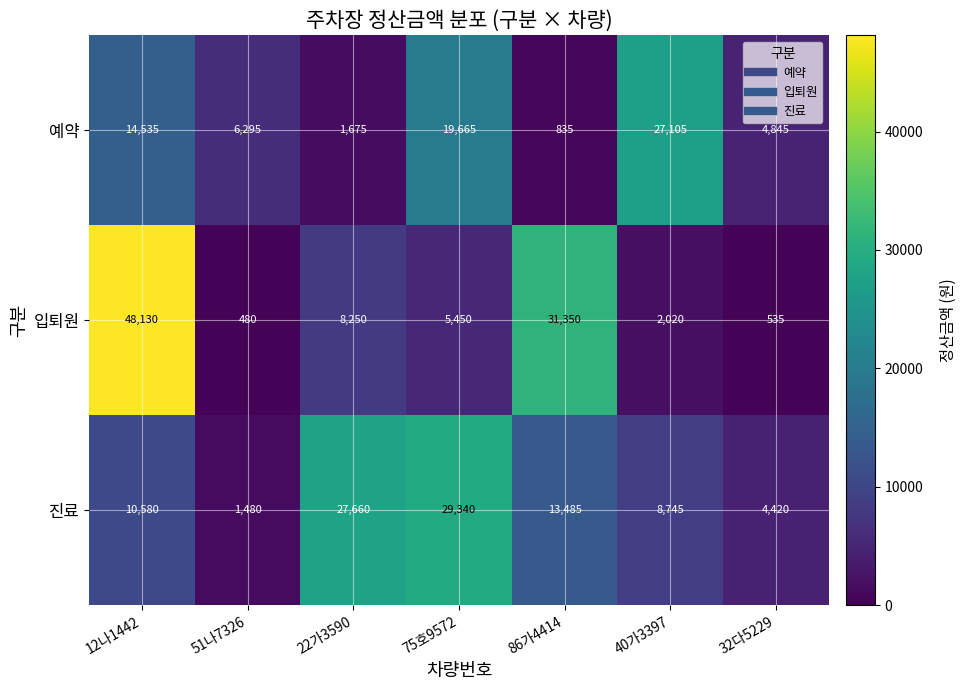

What is the difference between the highest and lowest values at 75호9572?

23890